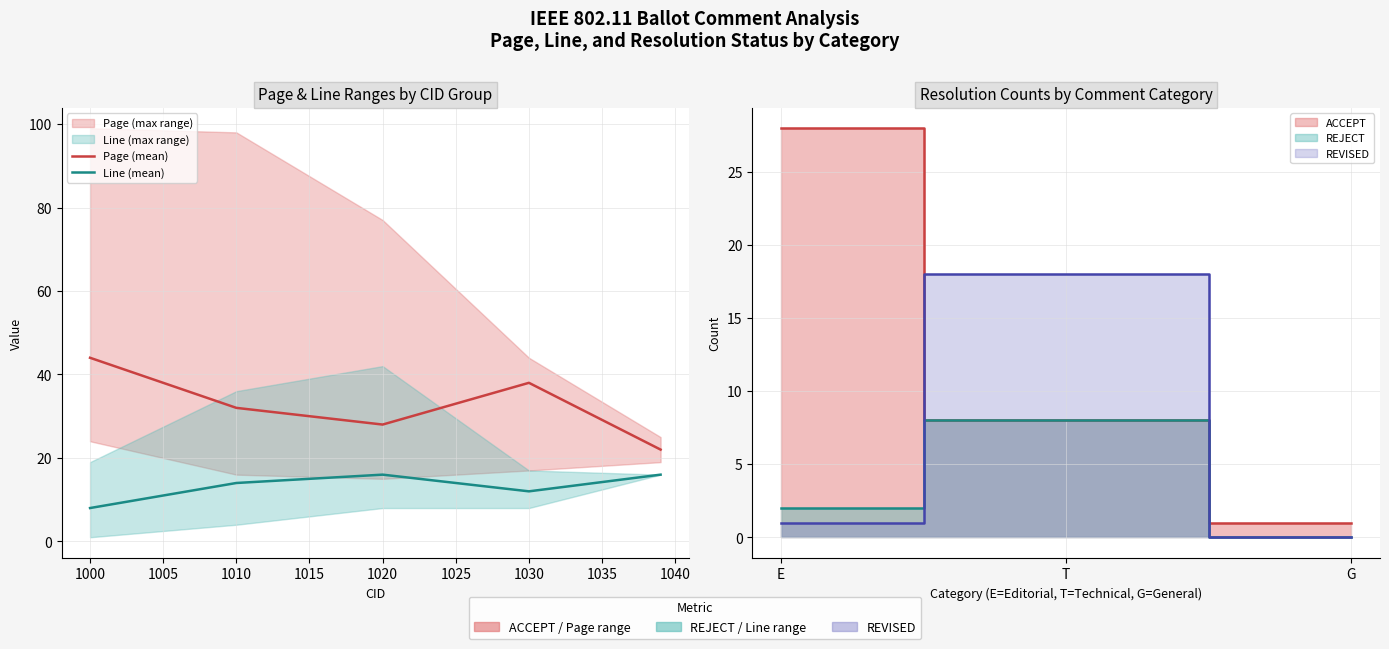

Reading right to left, transcribe all the data shown in this chart.

Page (mean): 22	38	28	32	44
Line (mean): 16	12	16	14	8